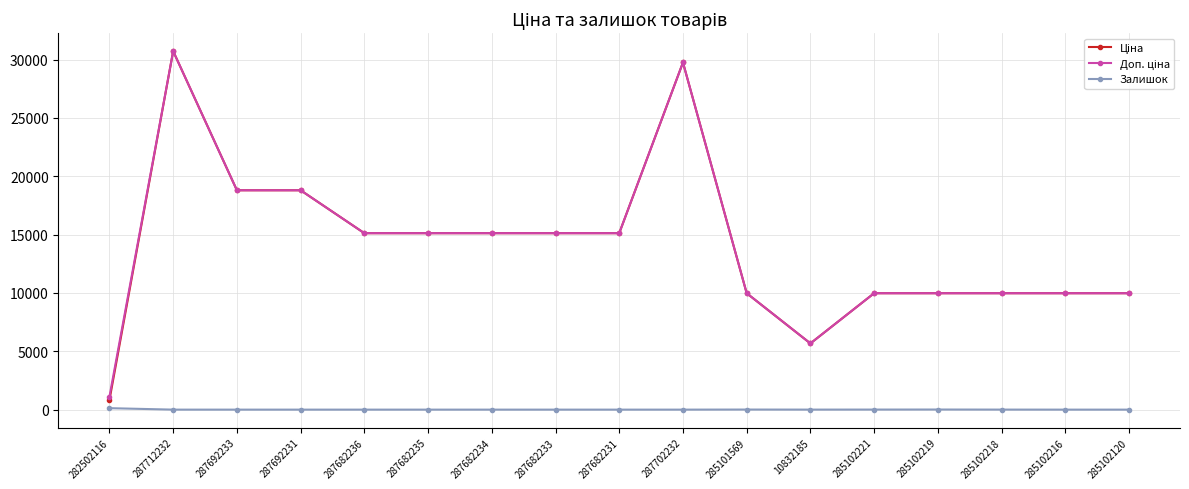

At how many categories does at least one series exceed 14282?

9